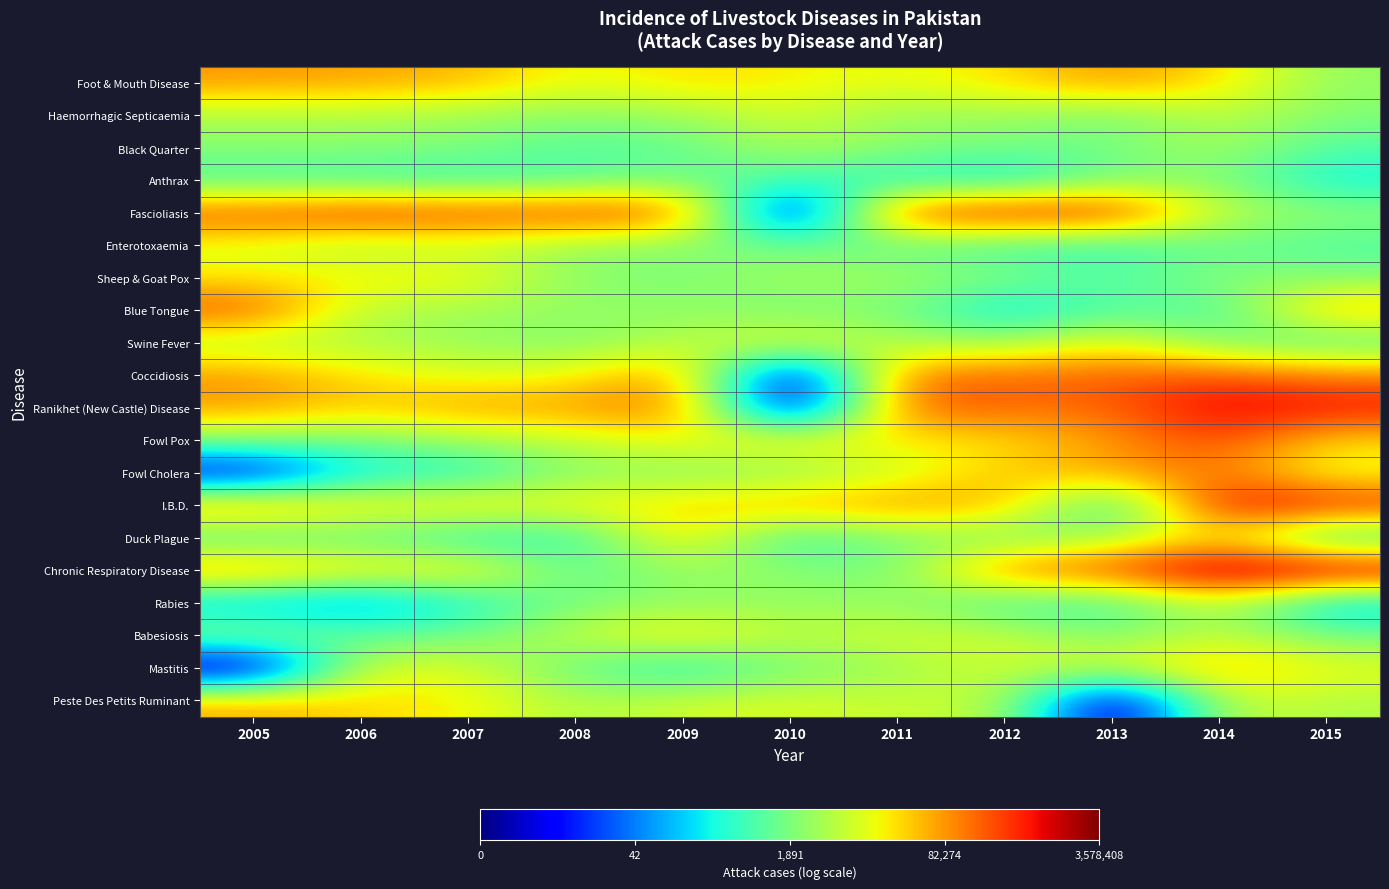

At how many categories does at least one series exceed 10?

11